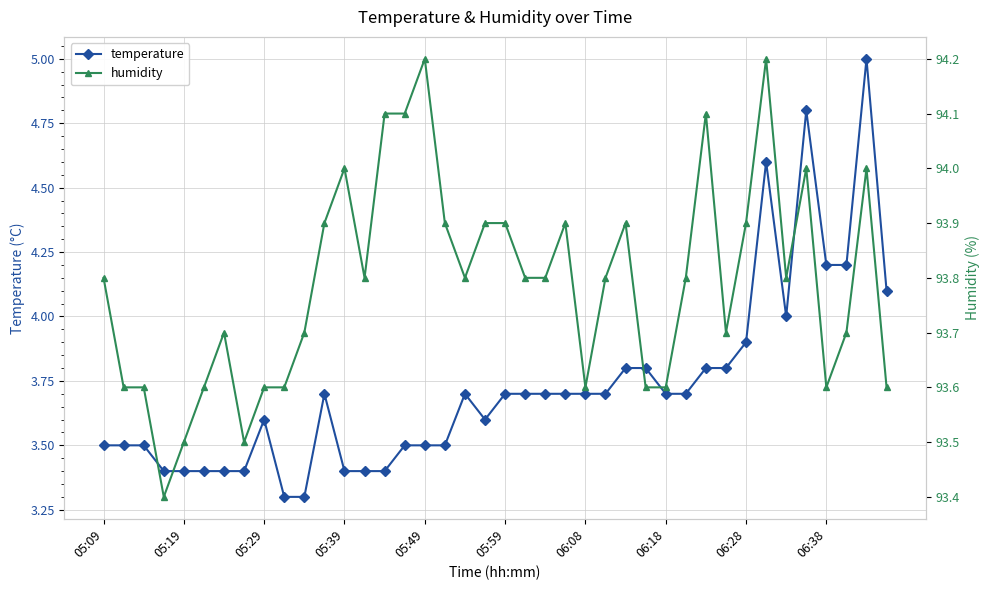

Reading left to right, extract all data points from this chart.

temperature: 3.5	3.5	3.5	3.4	3.4	3.4	3.4	3.4	3.6	3.3	3.3	3.7	3.4	3.4	3.4	3.5	3.5	3.5	3.7	3.6	3.7	3.7	3.7	3.7	3.7	3.7	3.8	3.8	3.7	3.7	3.8	3.8	3.9	4.6	4.0	4.8	4.2	4.2	5.0	4.1
humidity: 93.8	93.6	93.6	93.4	93.5	93.6	93.7	93.5	93.6	93.6	93.7	93.9	94.0	93.8	94.1	94.1	94.2	93.9	93.8	93.9	93.9	93.8	93.8	93.9	93.6	93.8	93.9	93.6	93.6	93.8	94.1	93.7	93.9	94.2	93.8	94.0	93.6	93.7	94.0	93.6